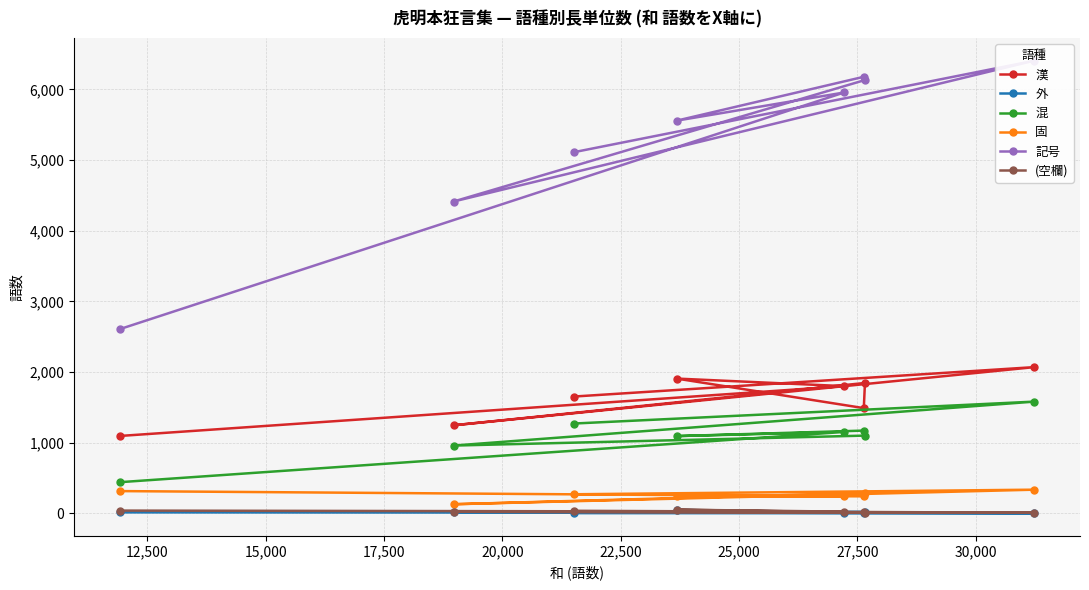

How many distinct data groups are displayed?

6